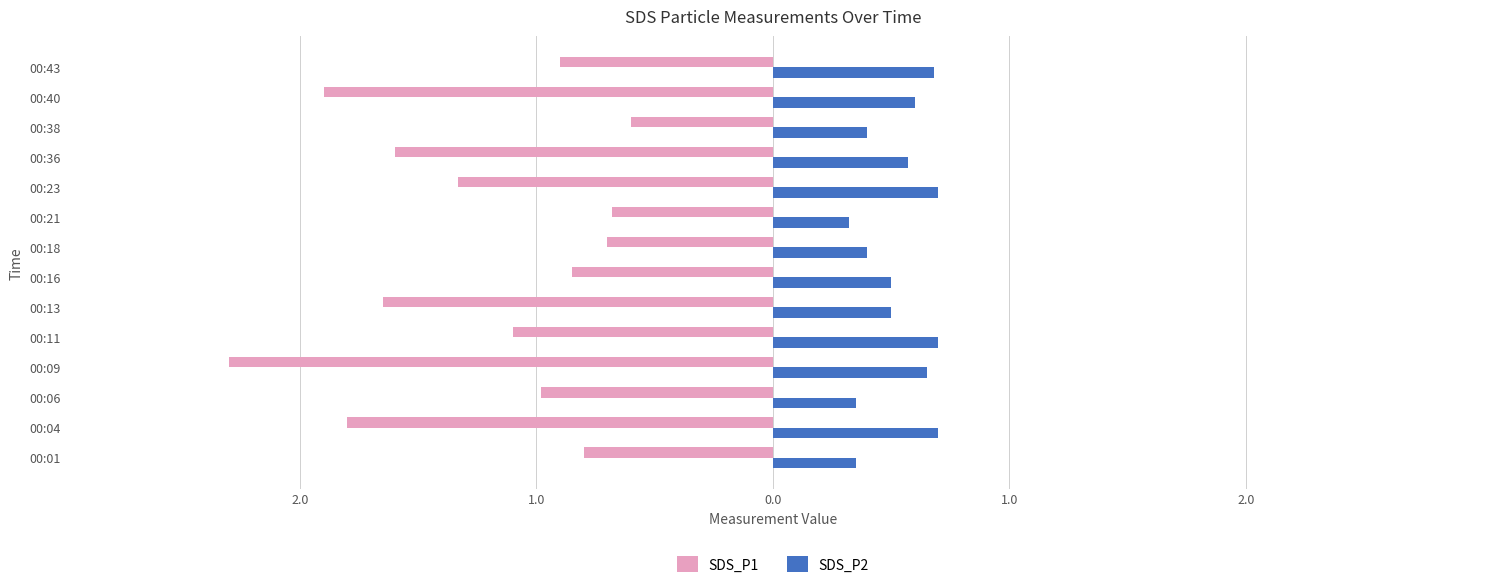

Reading right to left, list all the values displayed in this chart.

SDS_P1: -0.9	-1.9	-0.6	-1.6	-1.3	-0.7	-0.7	-0.8	-1.6	-1.1	-2.3	-1.0	-1.8	-0.8
SDS_P2: 0.7	0.6	0.4	0.6	0.7	0.3	0.4	0.5	0.5	0.7	0.7	0.3	0.7	0.3